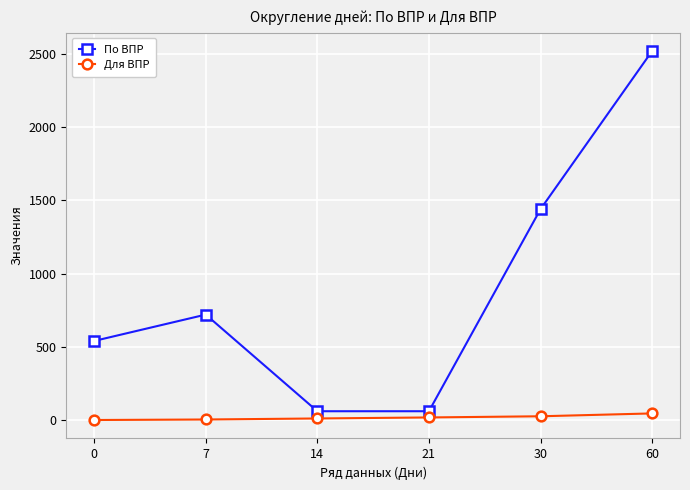

List the series in order of their peak value, highest first.

По ВПР, Для ВПР